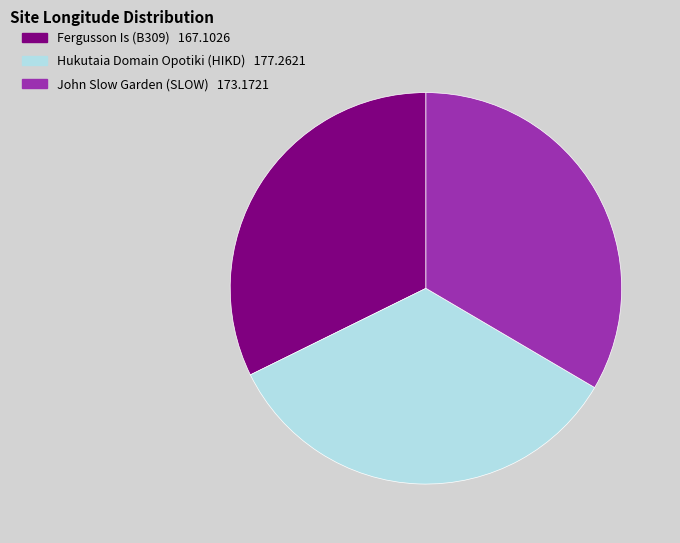

Is Hukutaia Domain Opotiki (HIKD) the majority of the pie?

No